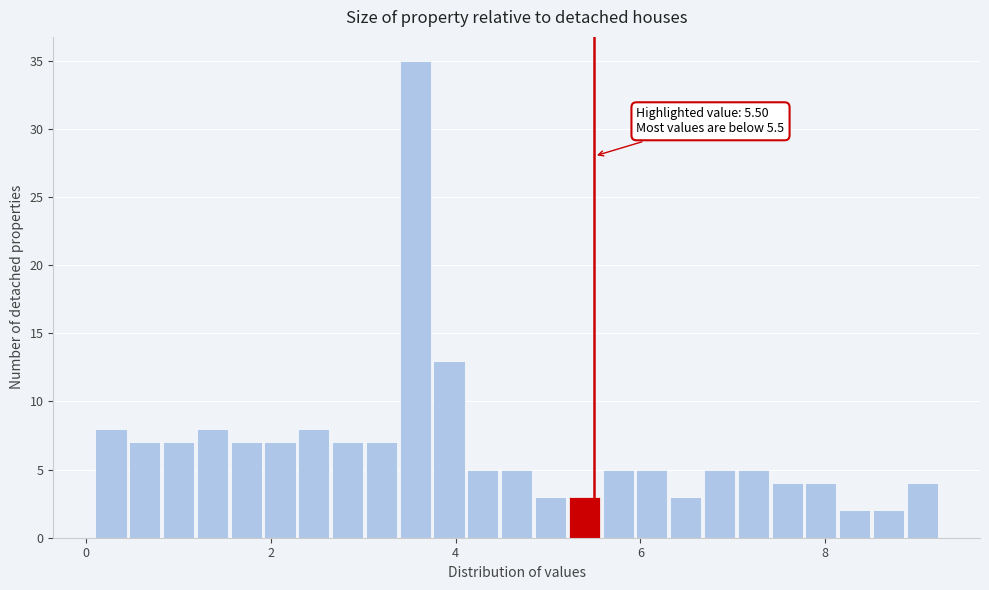

Read against the x-axis, roughly where is the centre of the tallest bar?

3.6